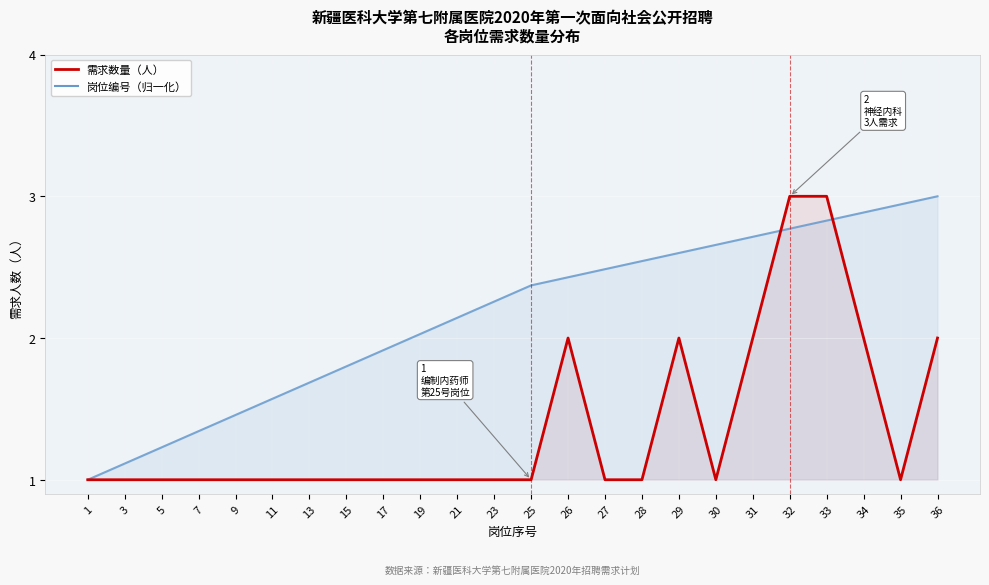

What is the sum of the 需求数量（人） values at 13 and 32?

4.0